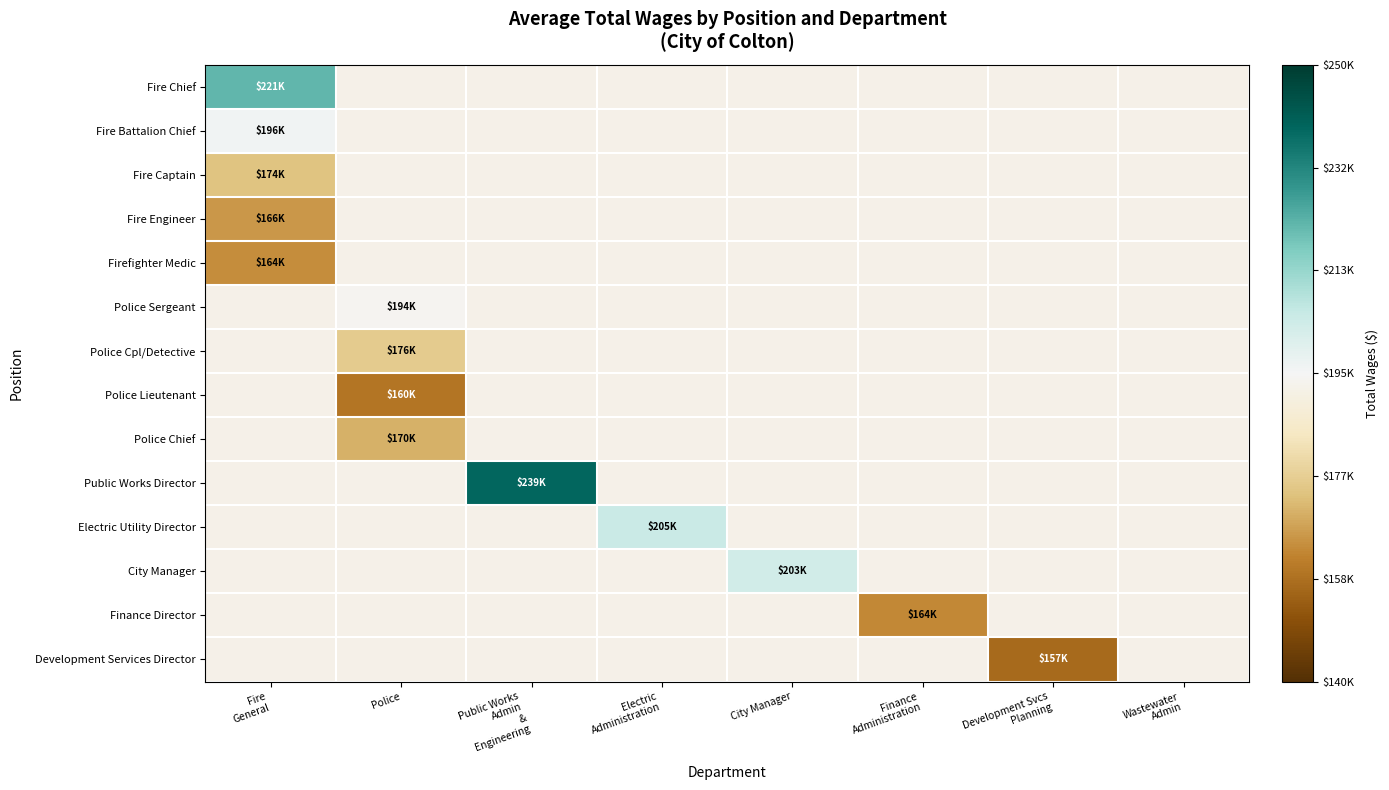

What is the maximum value shown in the chart?

238683.0